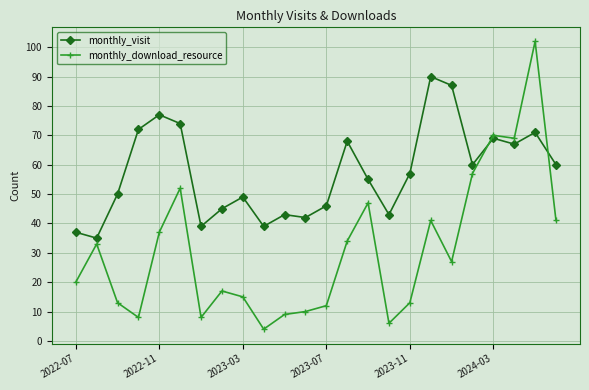

How many series are shown in this chart?

2